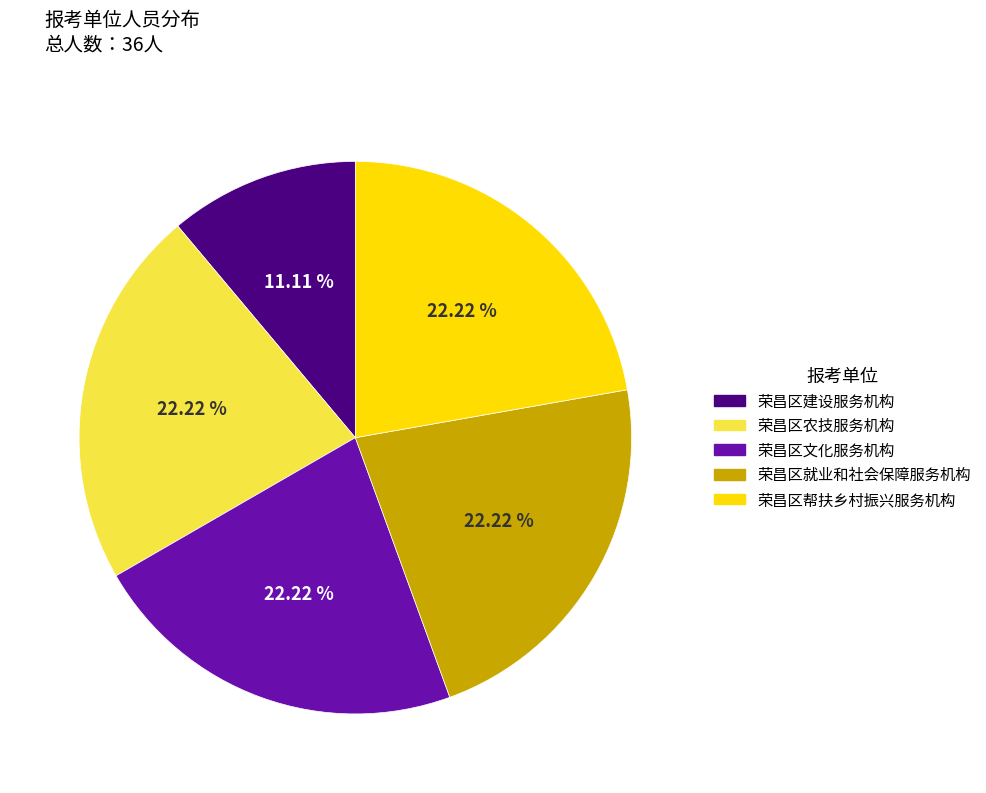

Which slice is the smallest?

荣昌区建设服务机构